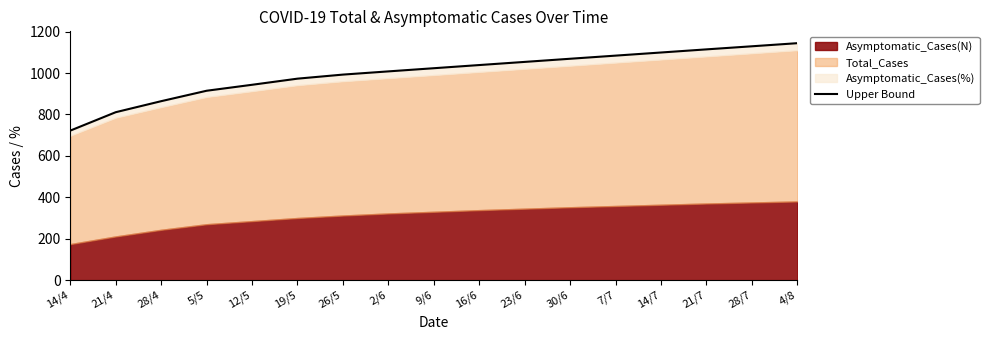

What position from the right is 2/6?

10